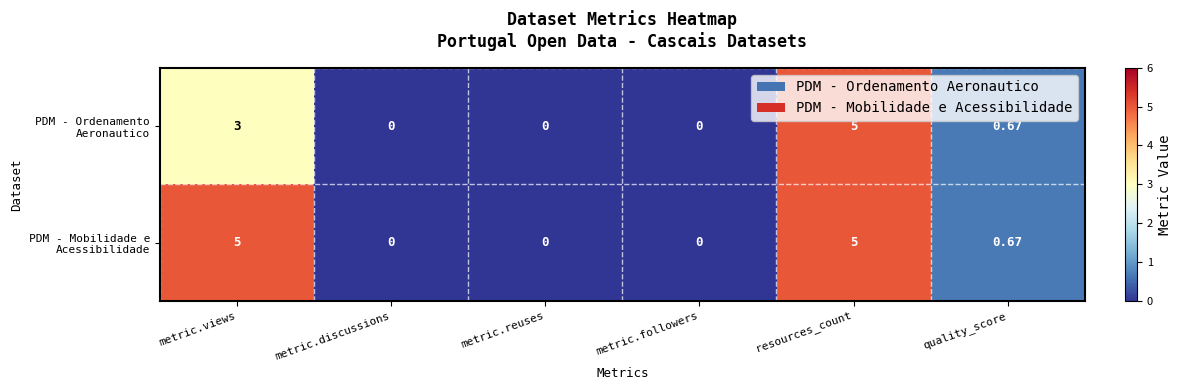

At which category is the sum across all series the highest?

resources_count